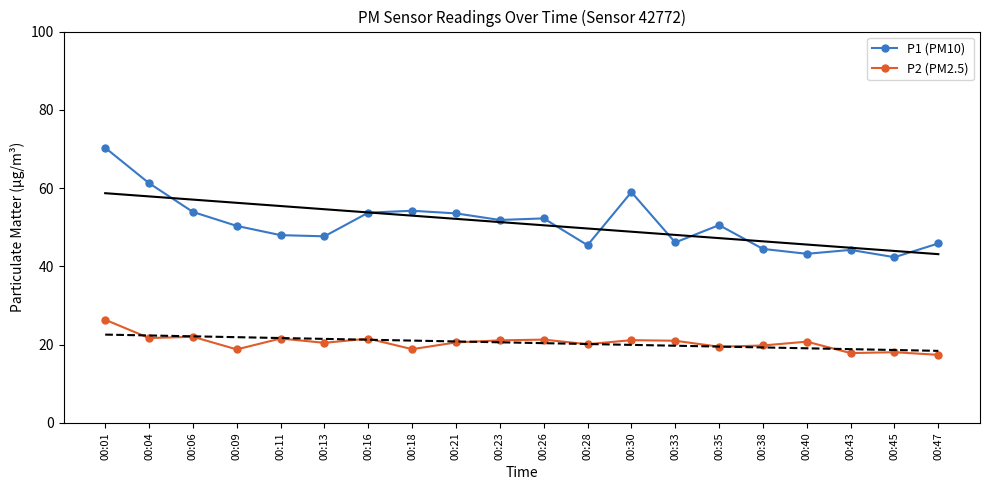

In P2 (PM2.5), how many points are lower than both neighbors (excluding endpoints)?

7